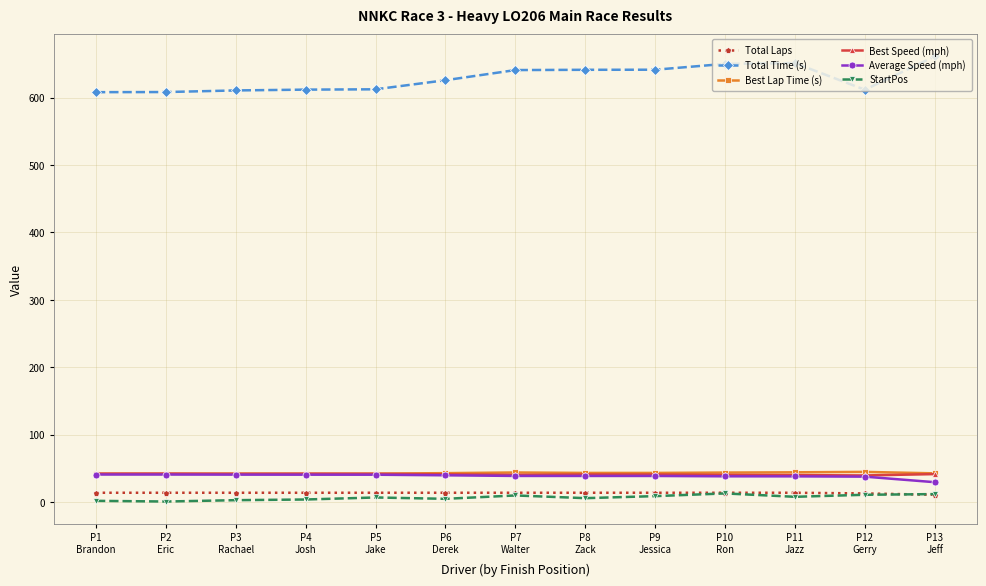

Is it true that Total Laps equals 13.0 at P12
Gerry?

True